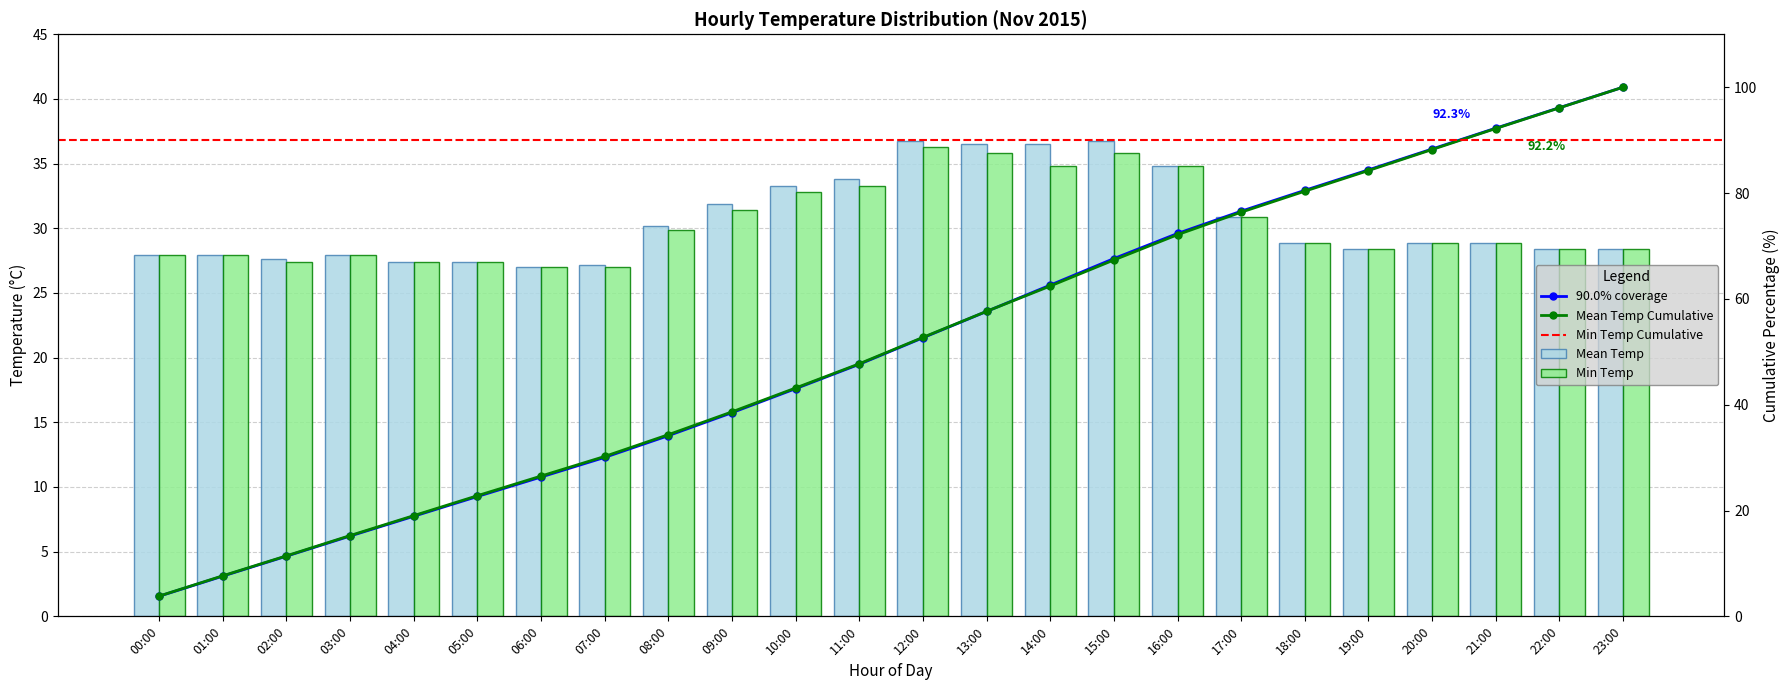

At how many categories does at least one series exceed 27?

23